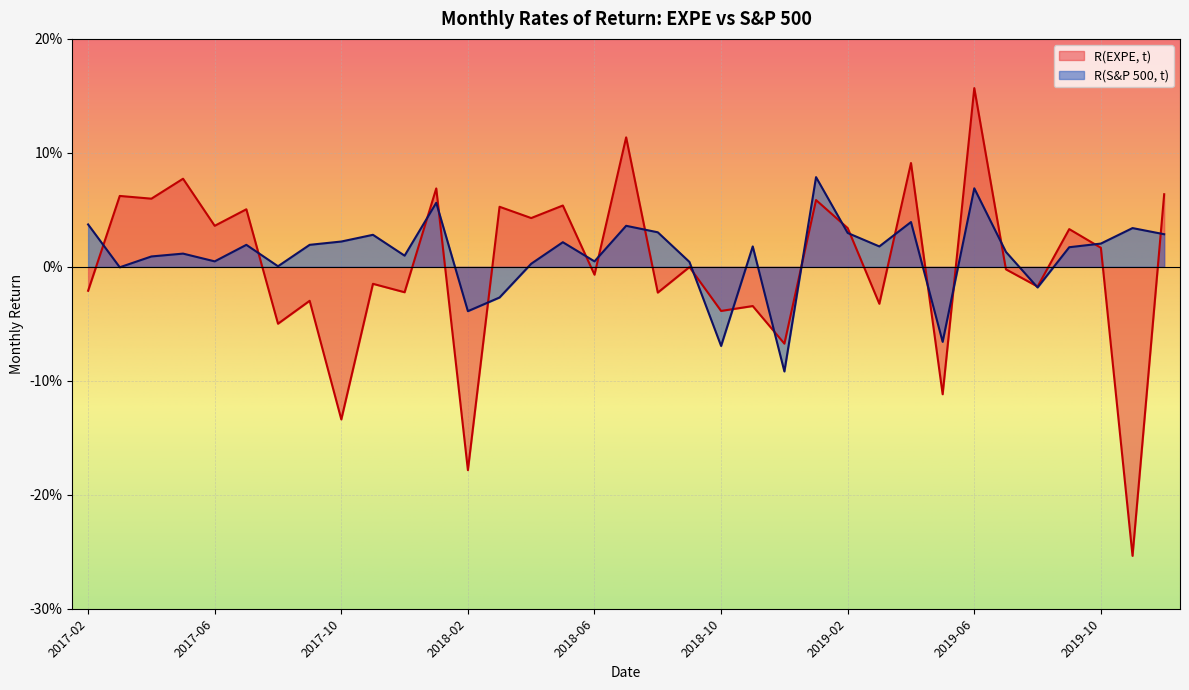

What is the difference between the maximum and second lowest values in the R(S&P 500, t) series?

0.1